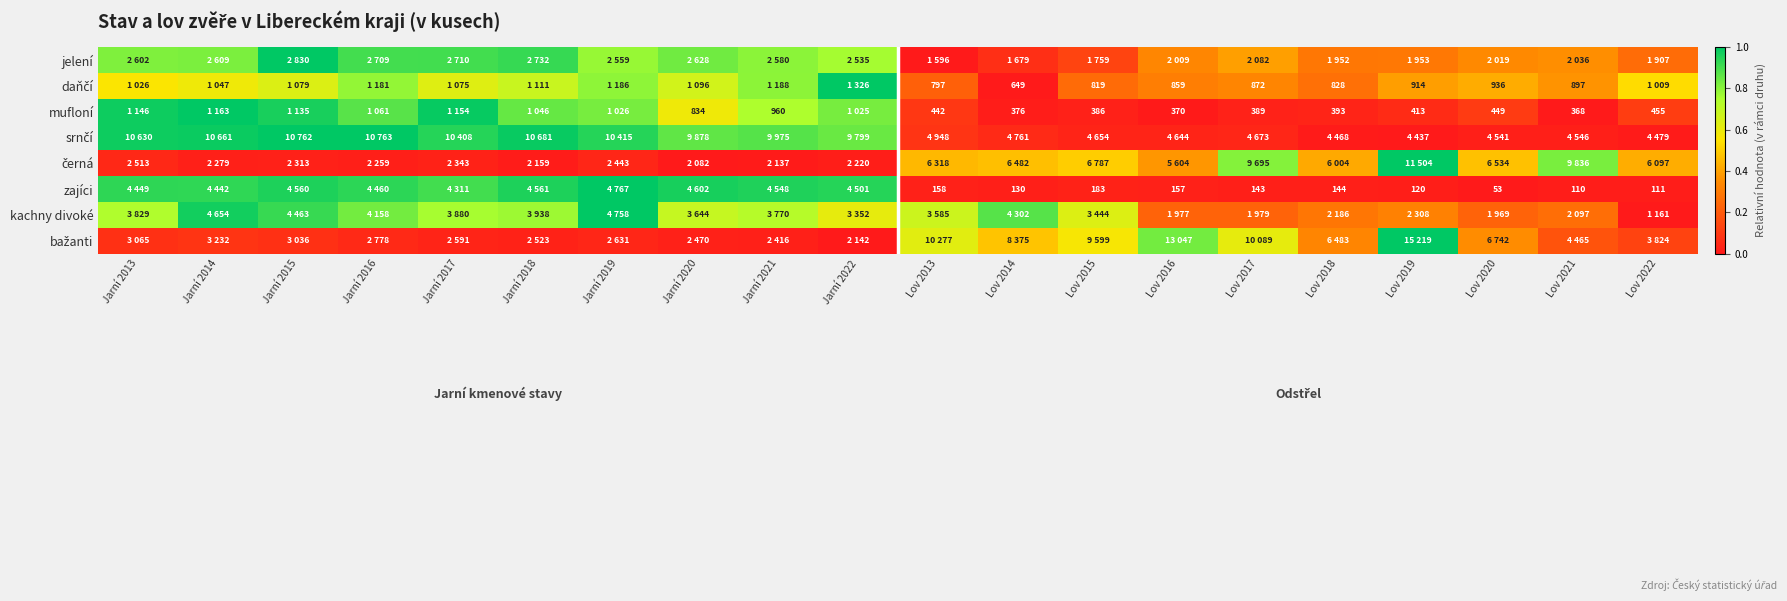

At Lov 2022, list the series in order from smallest to largest.

kachny divoké, srnčí, zajíci, mufloní, bažanti, jelení, černá, daňčí